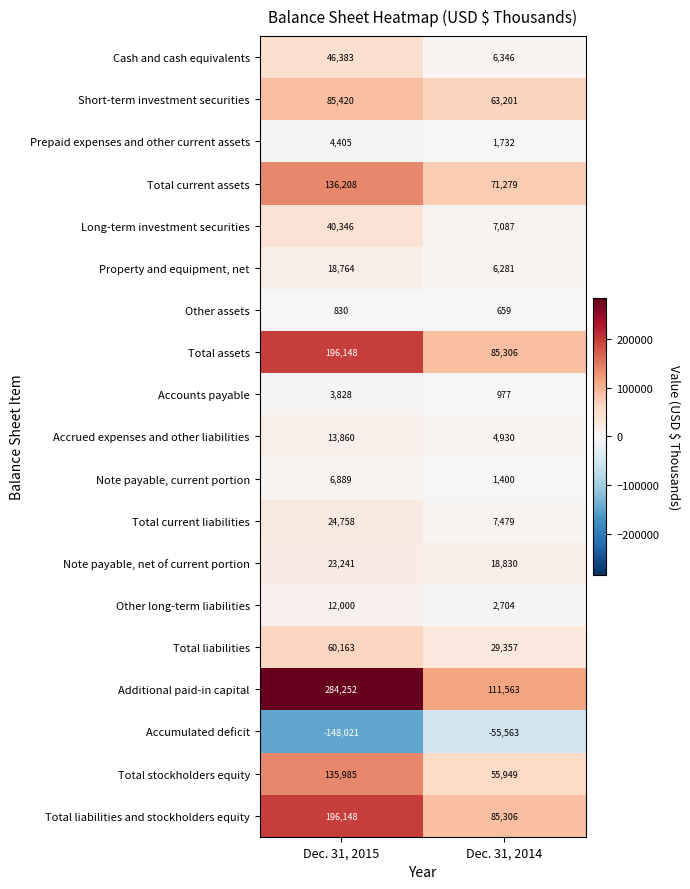

What is the minimum value shown in the chart?

-148021